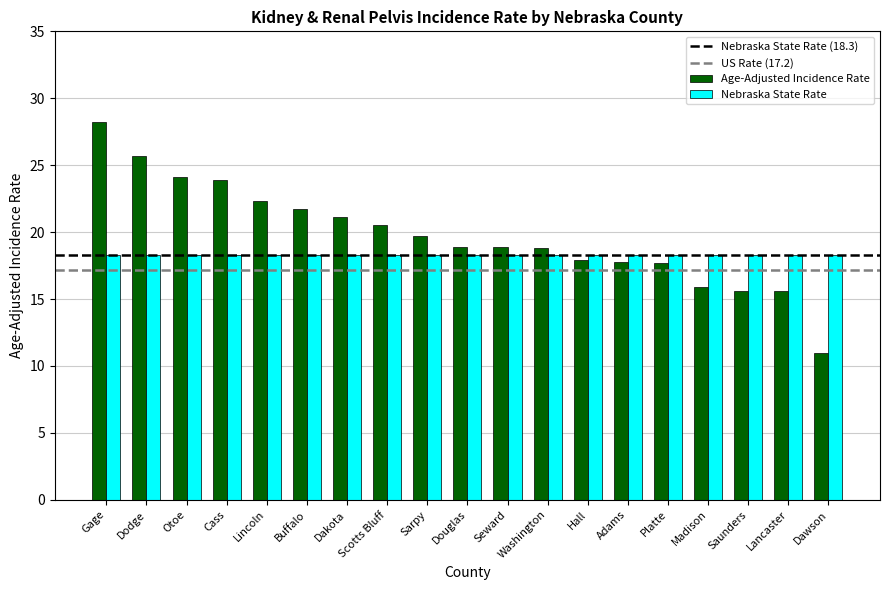

The Nebraska State Rate series shows 31.0 at Lincoln. True or false?

False